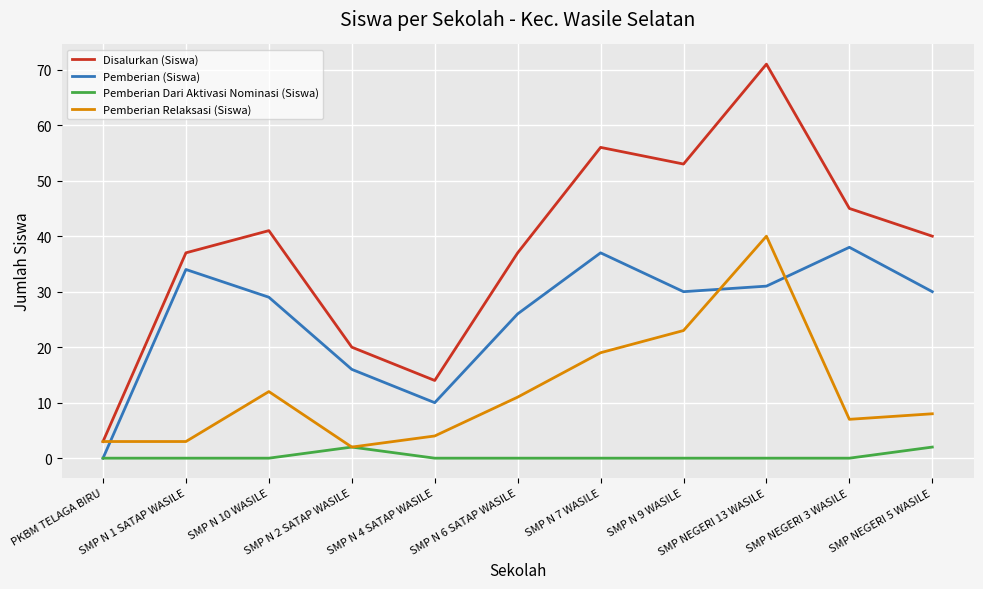

The value of Disalurkan (Siswa) at SMP N 6 SATAP WASILE is 19. True or false?

False